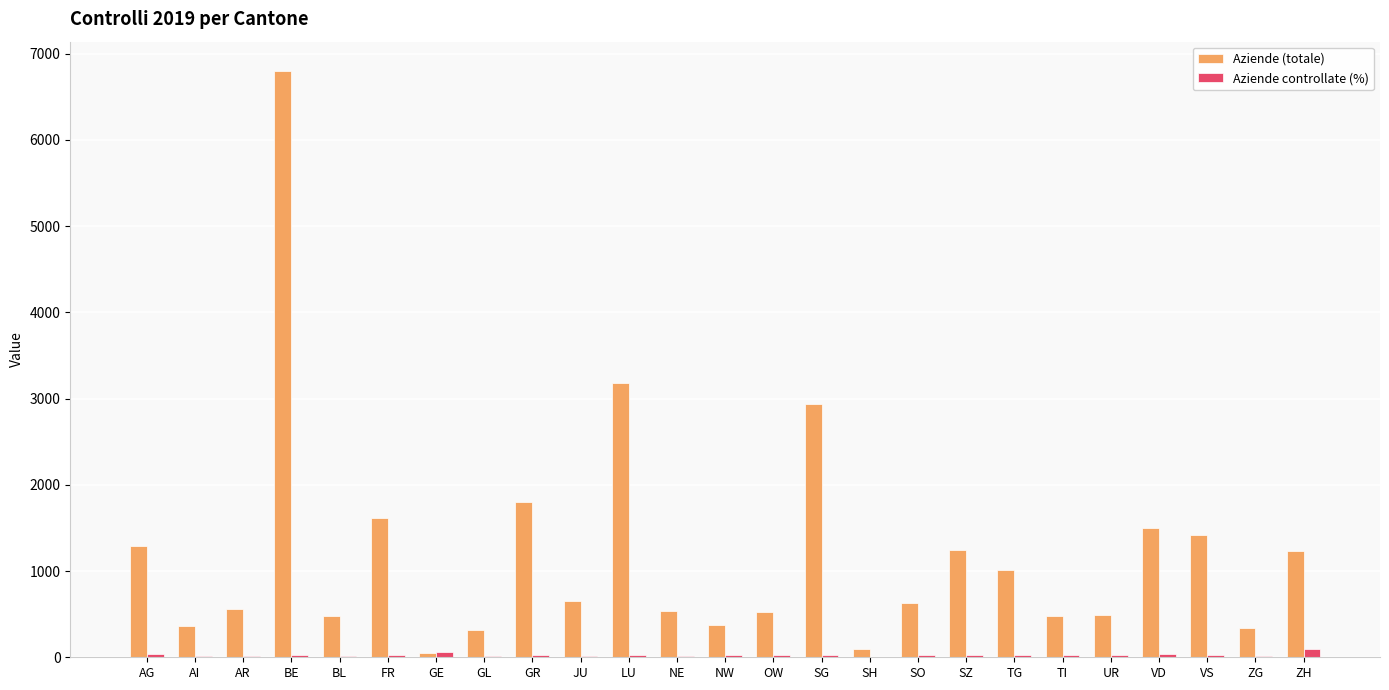

At which category is the sum across all series the highest?

BE